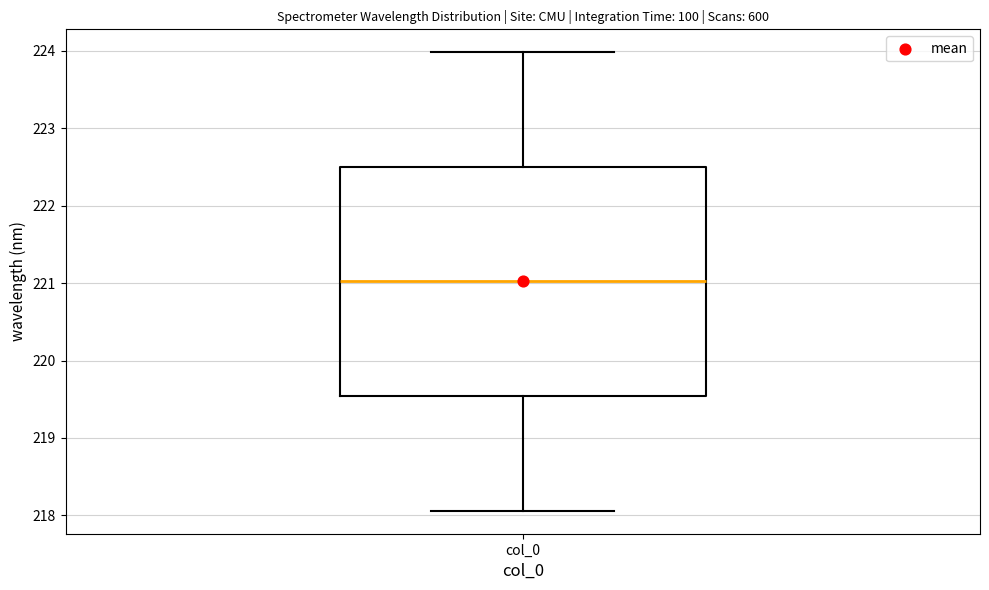

Where does the lower whisker of the box for col_0 end on the y-axis? The values are not printed on the chart, so give them approximately, as read against the axis.

218.1